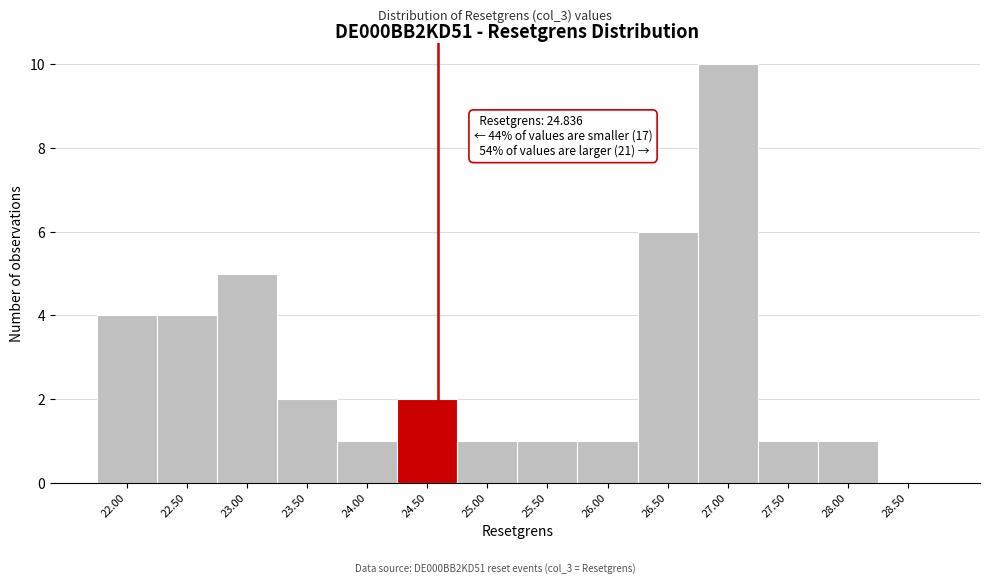

Reading left to right, transcribe all the data shown in this chart.

22.00=4	22.50=4	23.00=5	23.50=2	24.00=1	24.50=2	25.00=1	25.50=1	26.00=1	26.50=6	27.00=10	27.50=1	28.00=1	28.50=0